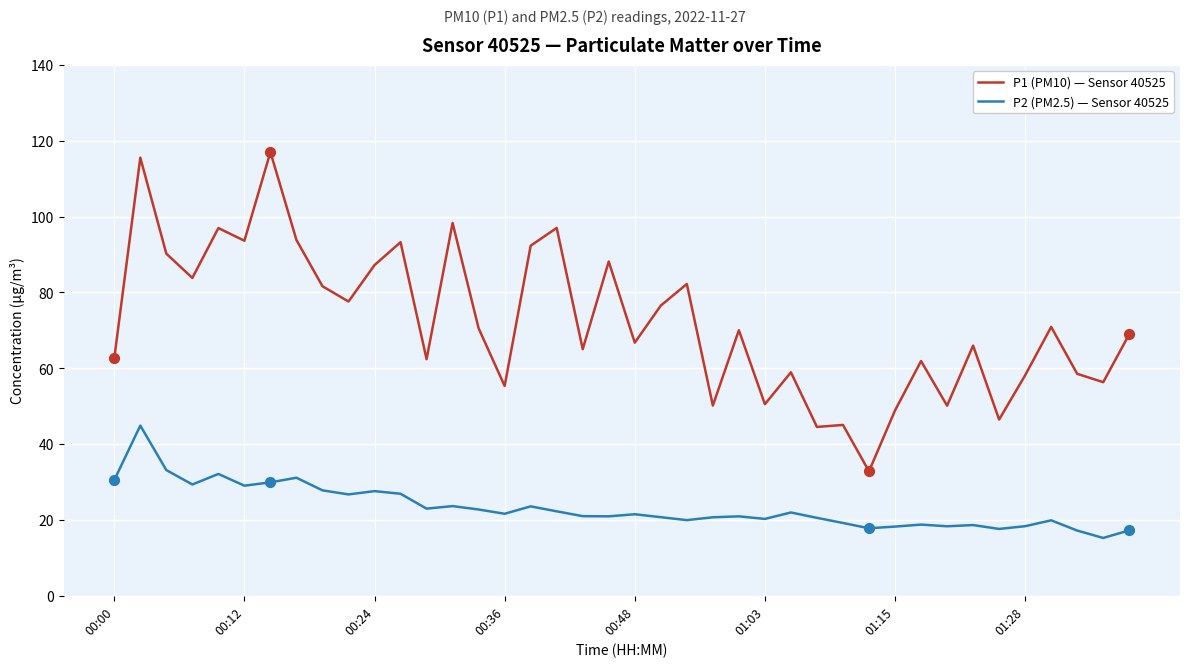

True or false: P1 (PM10) — Sensor 40525 and P2 (PM2.5) — Sensor 40525 cross at least once.

False